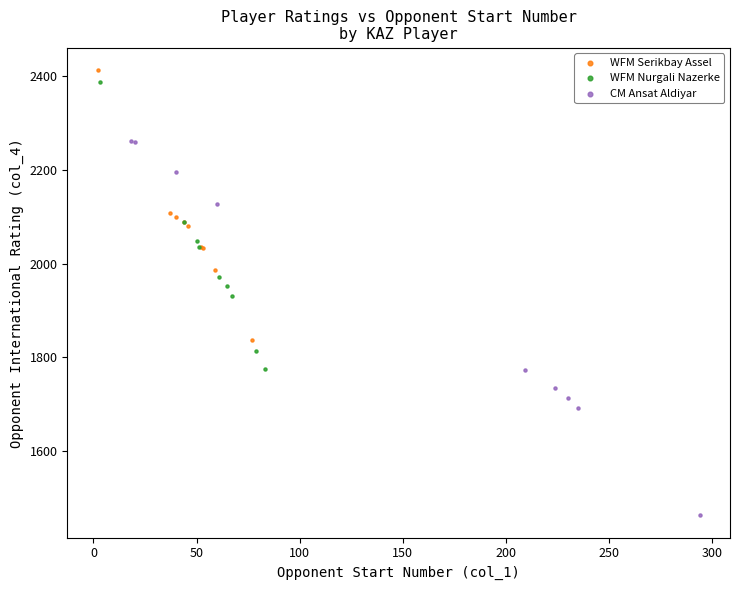

Which series reaches the minimum Y coordinate?

CM Ansat Aldiyar